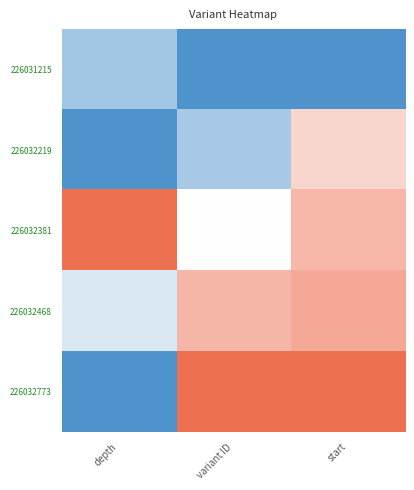

What is the maximum value shown in the chart?

1.0